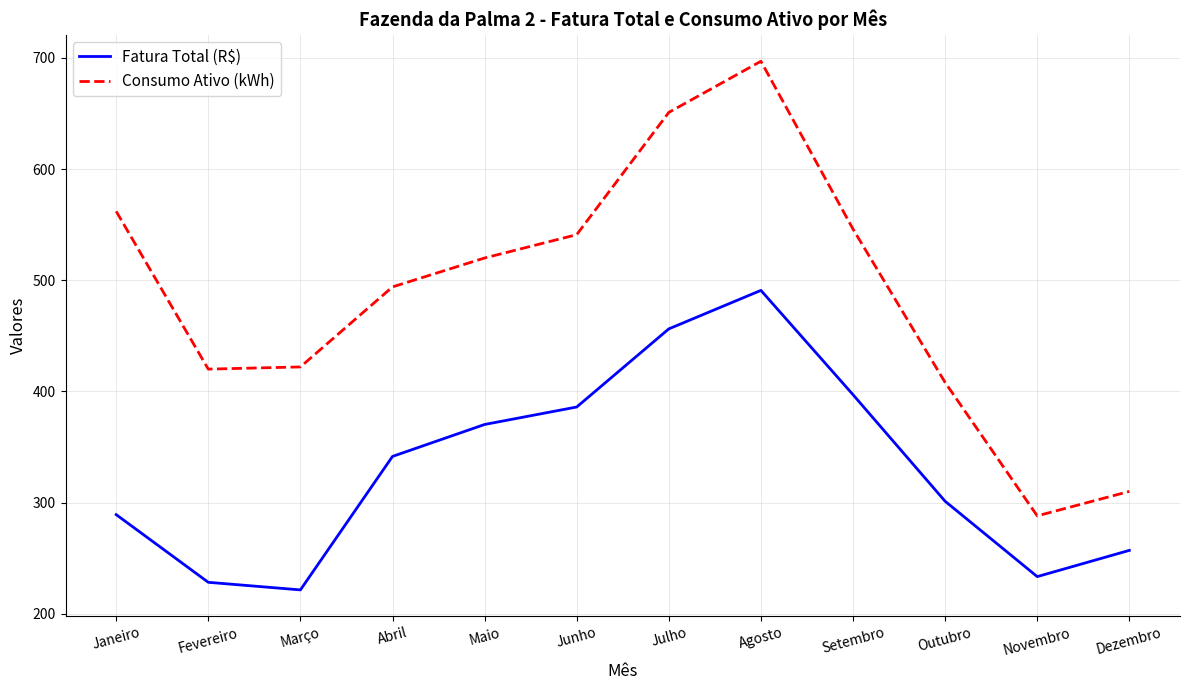

Rank the series by their average value, from highest to lowest.

Consumo Ativo (kWh), Fatura Total (R$)